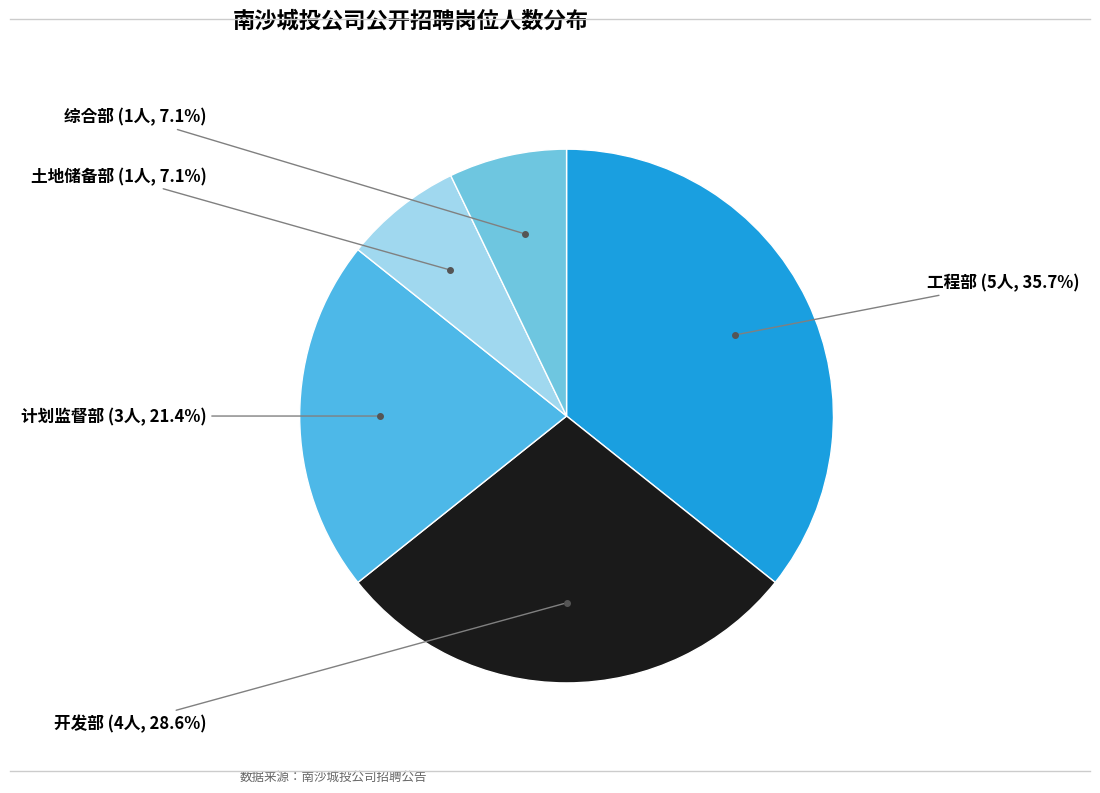

To the nearest percent, what percentage of the pie is 工程部?

36%